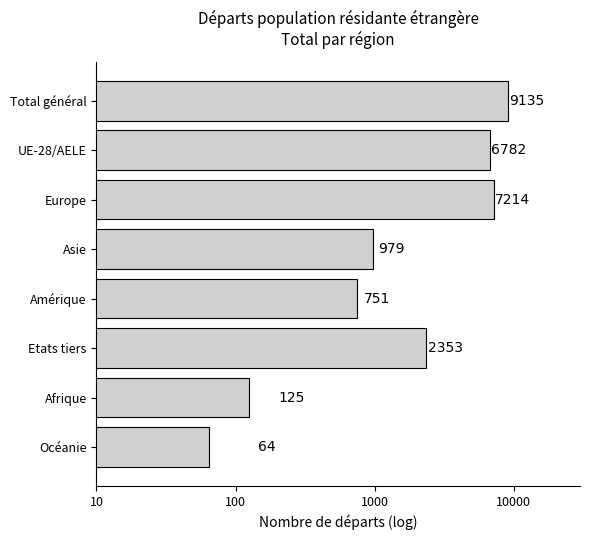

Does the chart contain stacked bars?

No